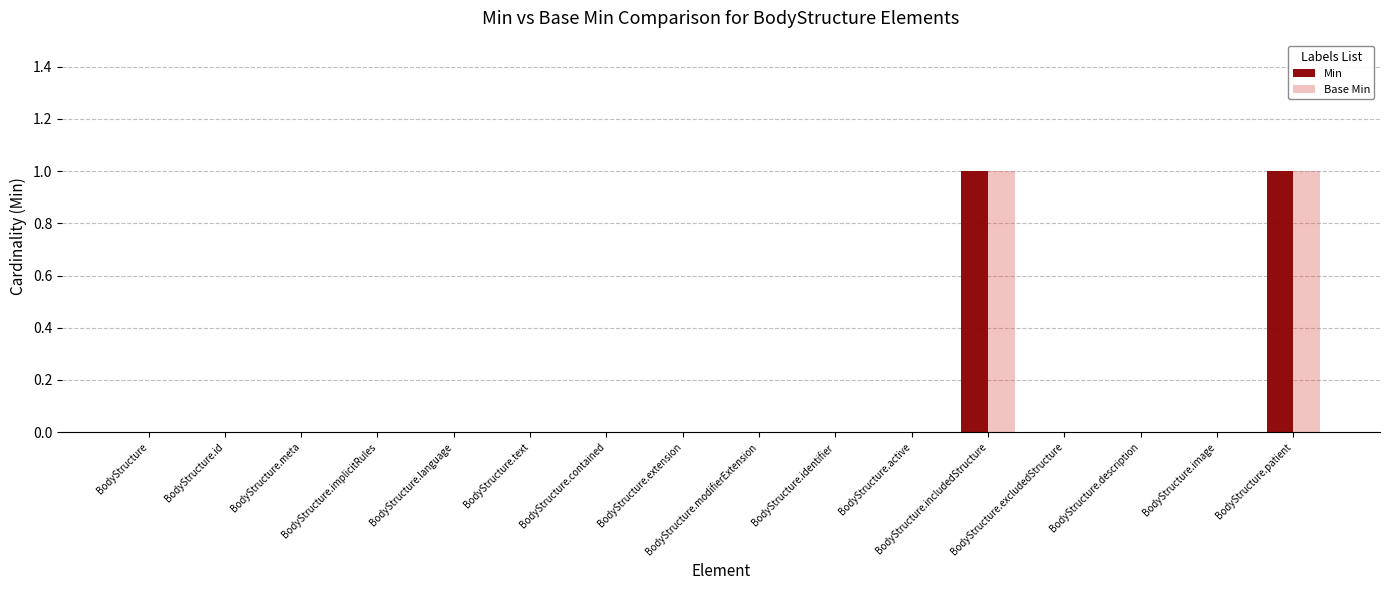

Rank the series by their maximum value, from lowest to highest.

Min, Base Min